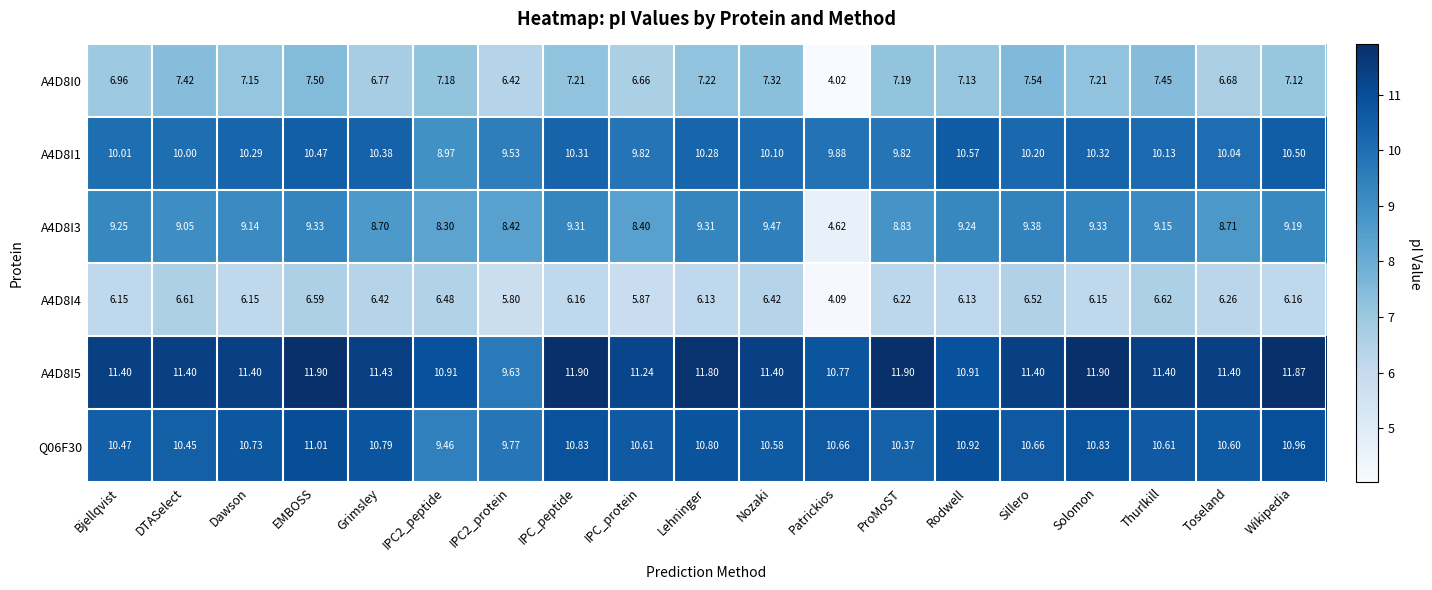

Count the number of data series in this chart.

6